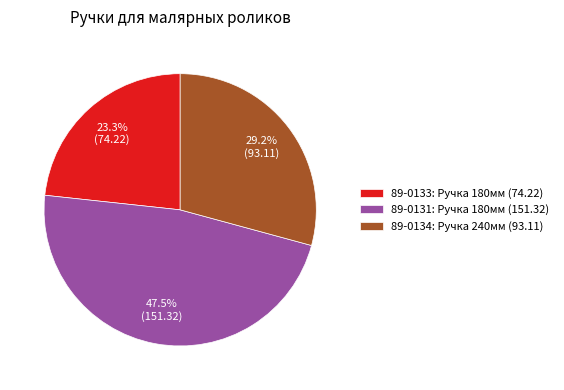

Approximately how many times larger is the value at 89-0131 compared to 89-0134?

1.6